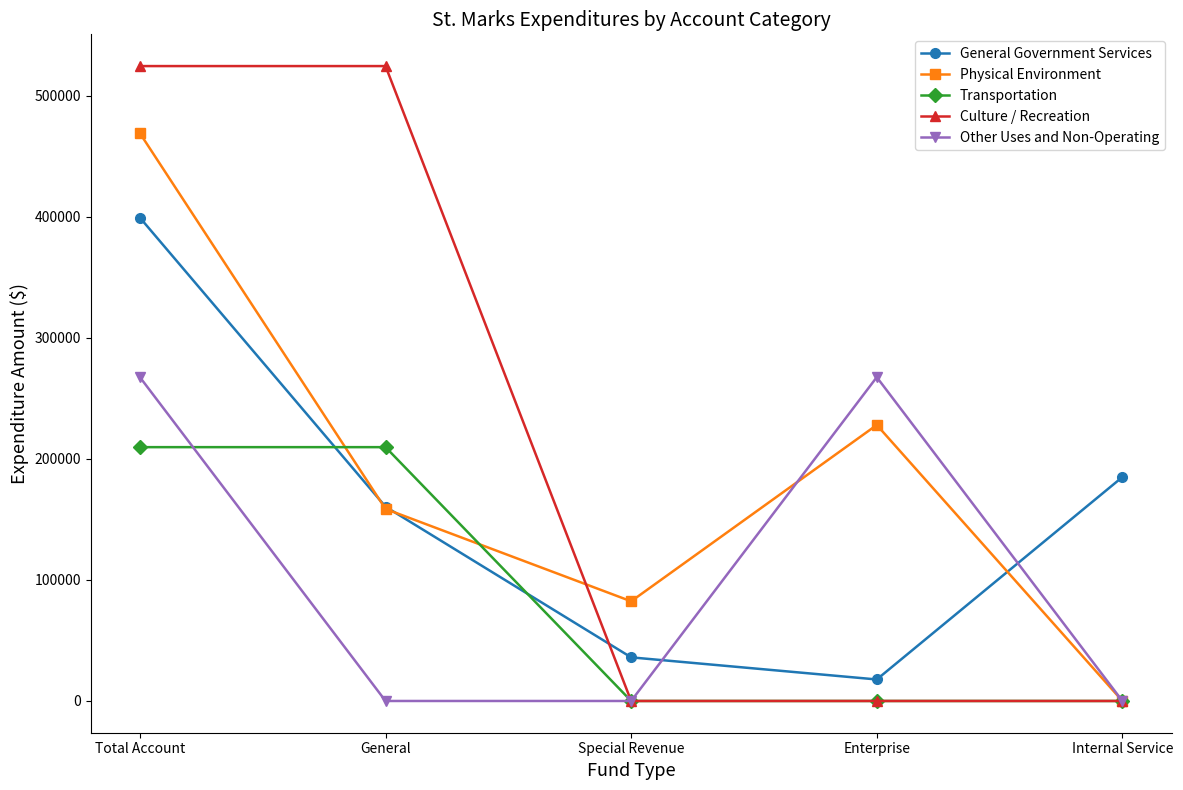

Which series has the largest range (max minus min)?

Culture / Recreation